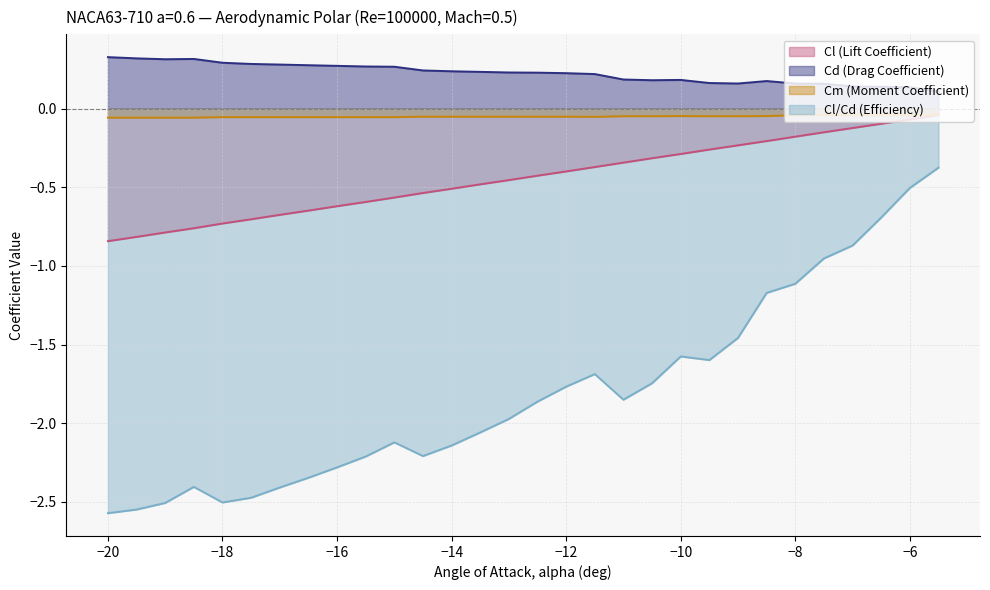

True or false: Cl (Lift Coefficient) and Cd (Drag Coefficient) cross at least once.

False